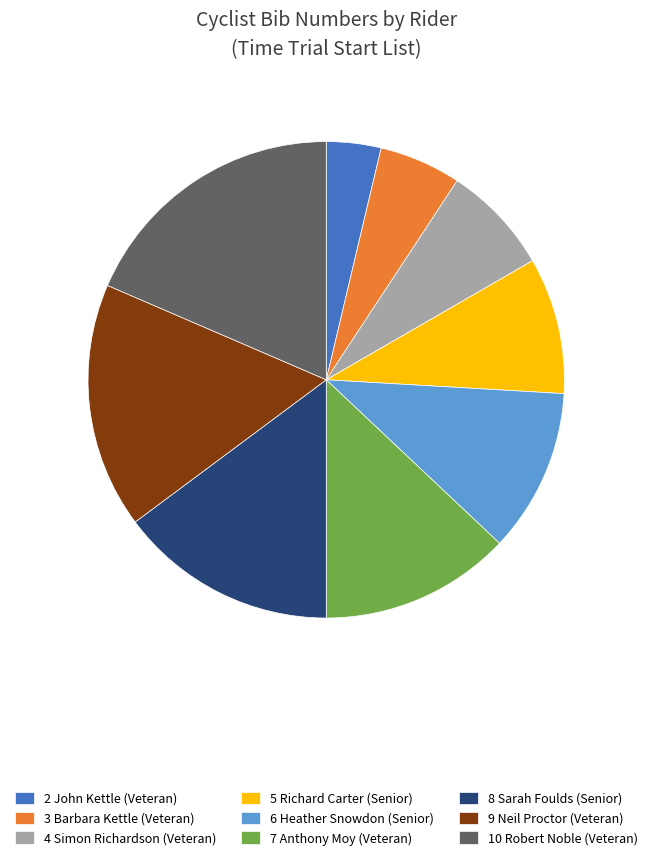

Is there any slice that represents more than half of the pie?

No